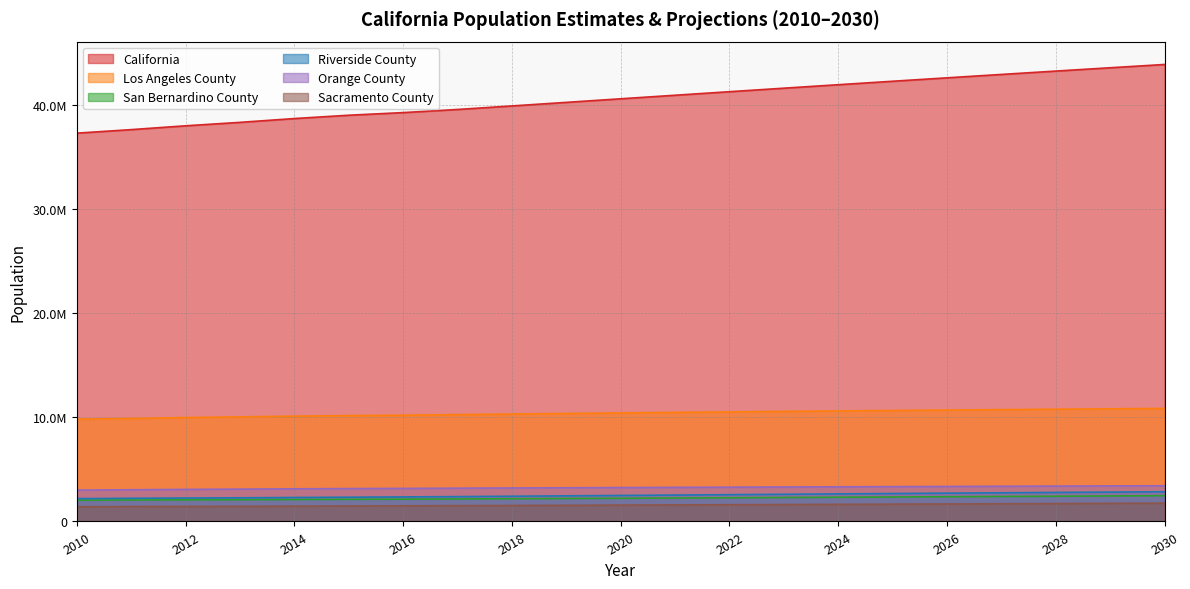

The San Bernardino County series shows 641701 at 2030. True or false?

False